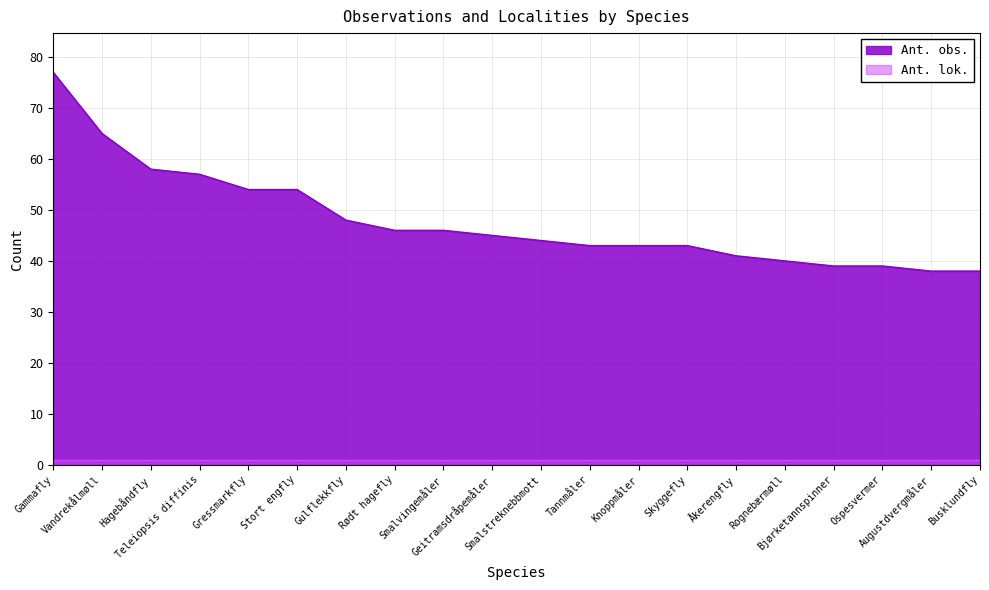

What is the smallest value displayed?

1